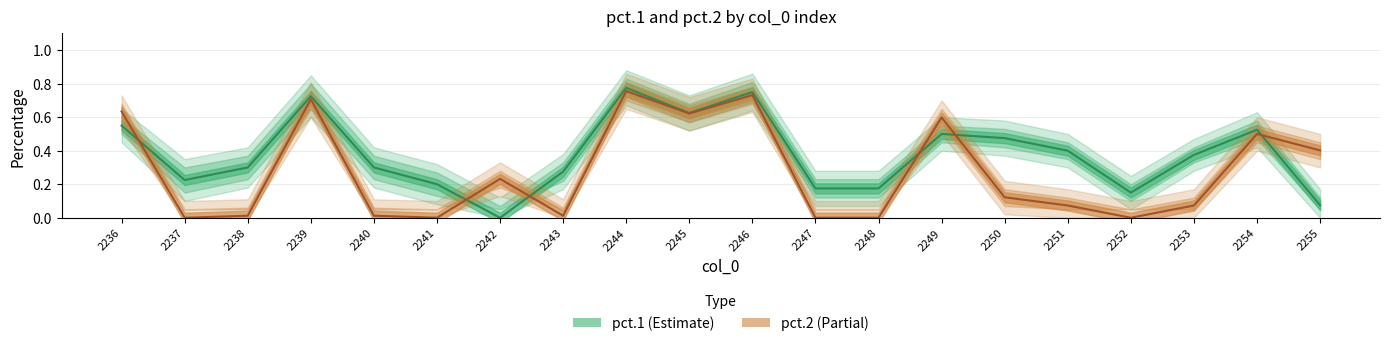

Is it true that pct1_upper equals 0.1 at 2255?

False